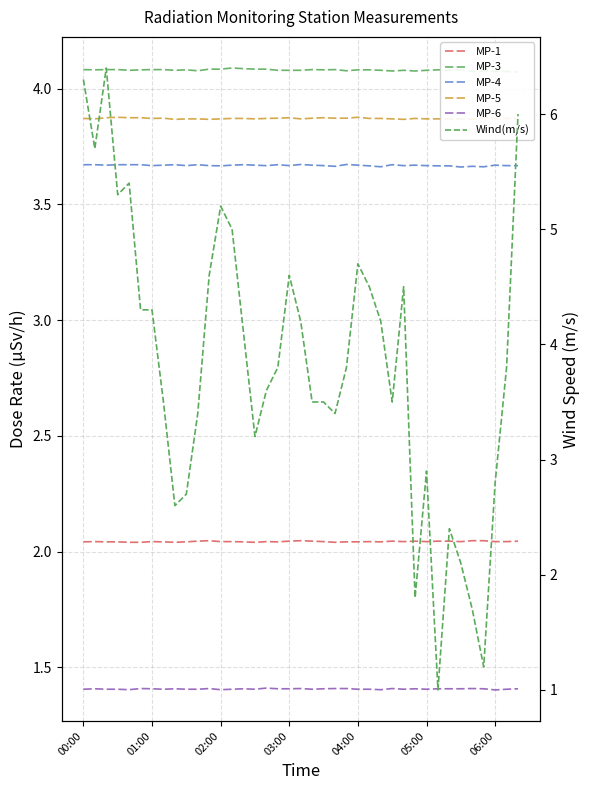

What is the sum of the Wind(m/s) values at 20 and 18?

8.1